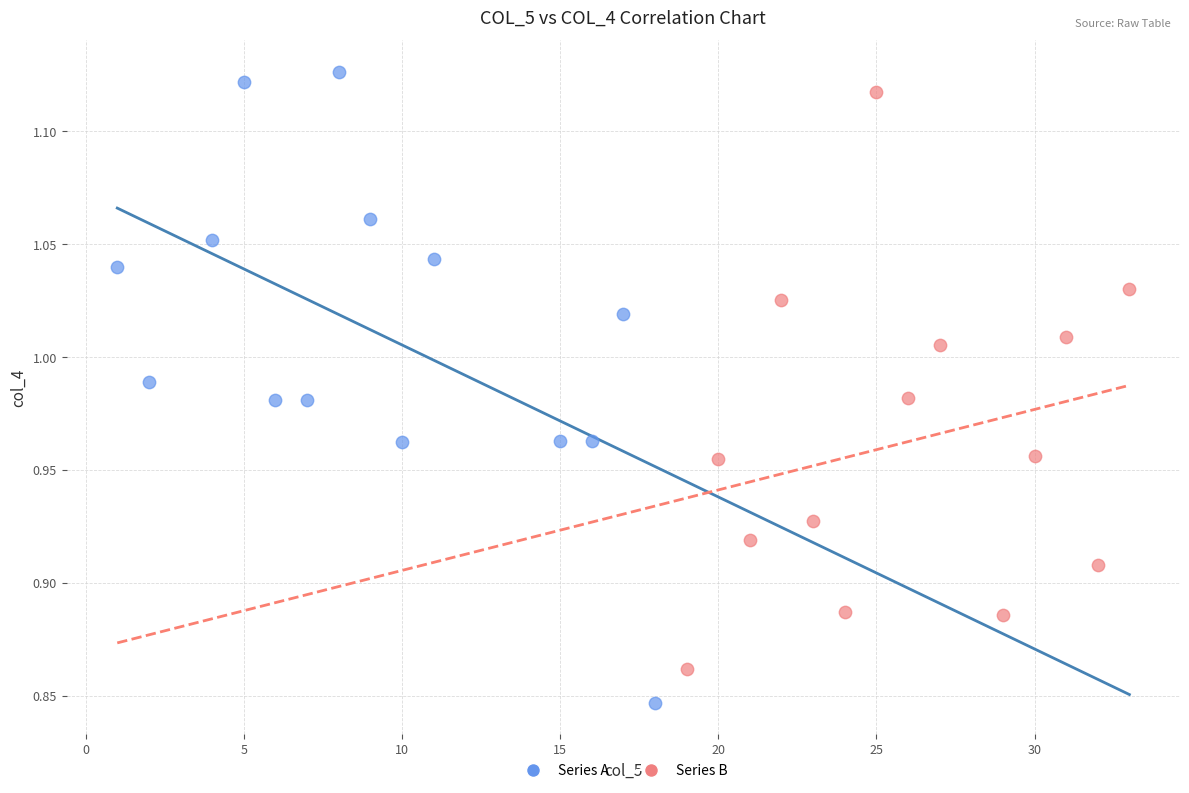

What are all the series names shown in the legend?

Series A, Series B